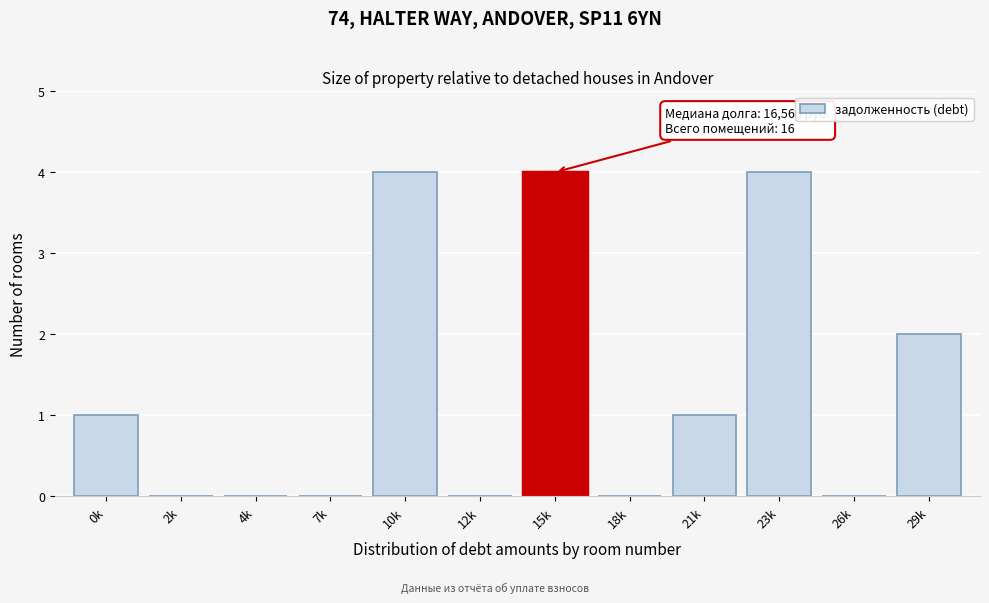

Reading right to left, list all the values displayed in this chart.

29k=2	26k=0	23k=4	21k=1	18k=0	15k=4	12k=0	10k=4	7k=0	4k=0	2k=0	0k=1